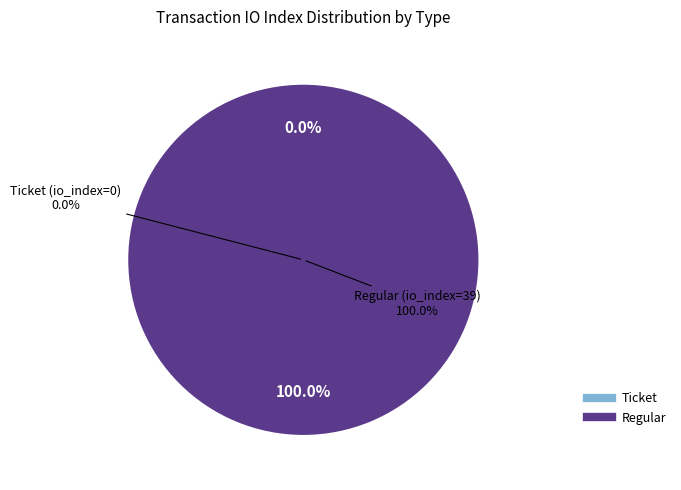

Between Regular (io_index=39) and Ticket (io_index=0), which is larger?

Regular (io_index=39)